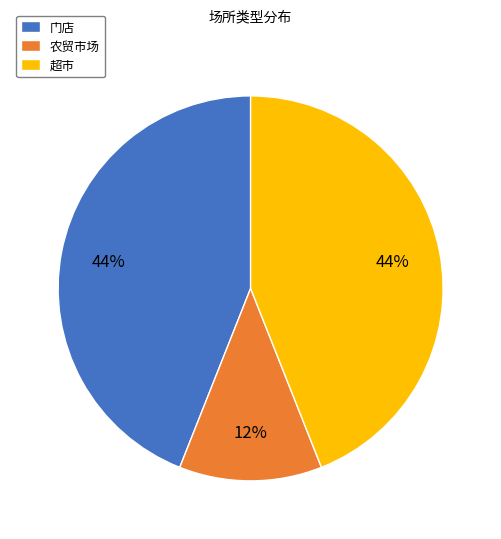

To the nearest percent, what portion does 门店 represent?

44%